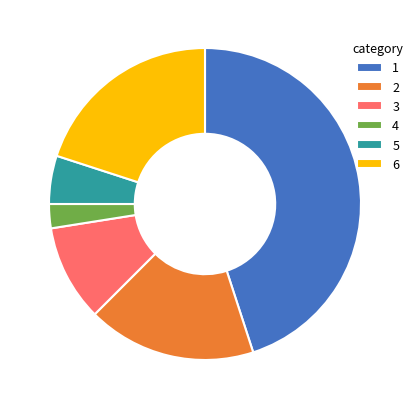

Does any single category account for the majority?

No